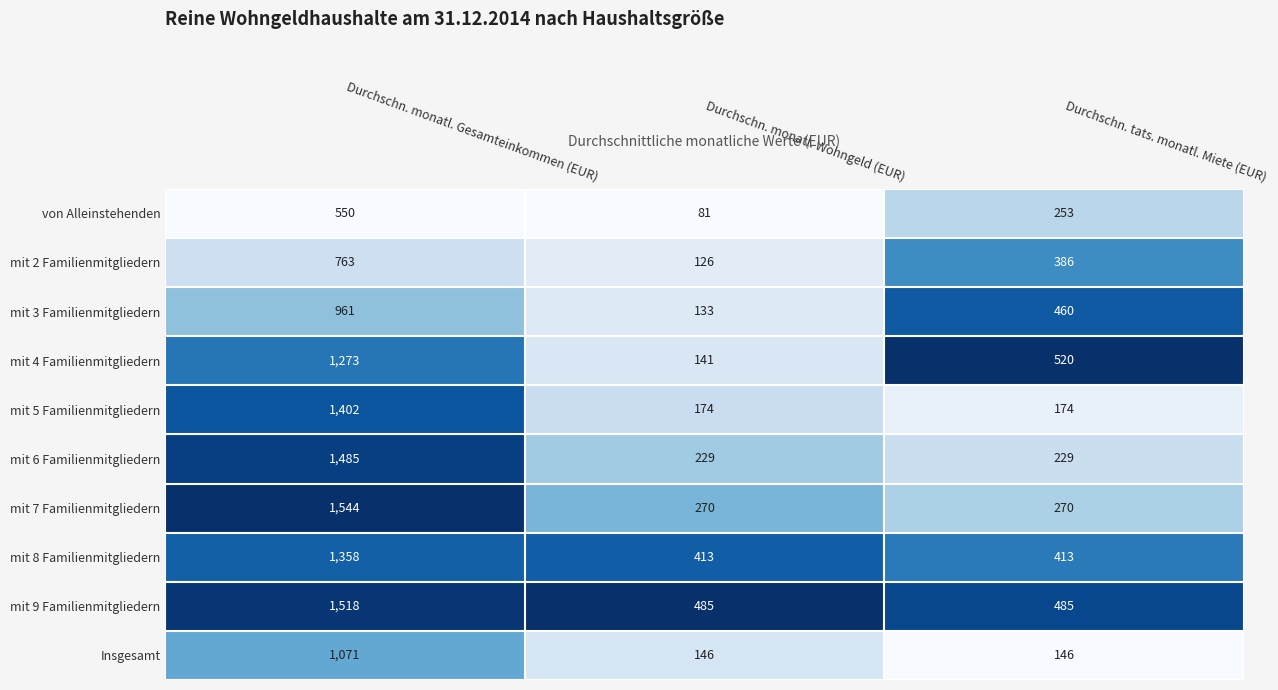

What is the difference between the maximum and minimum values in the mit 3 Familienmitgliedern series?

828